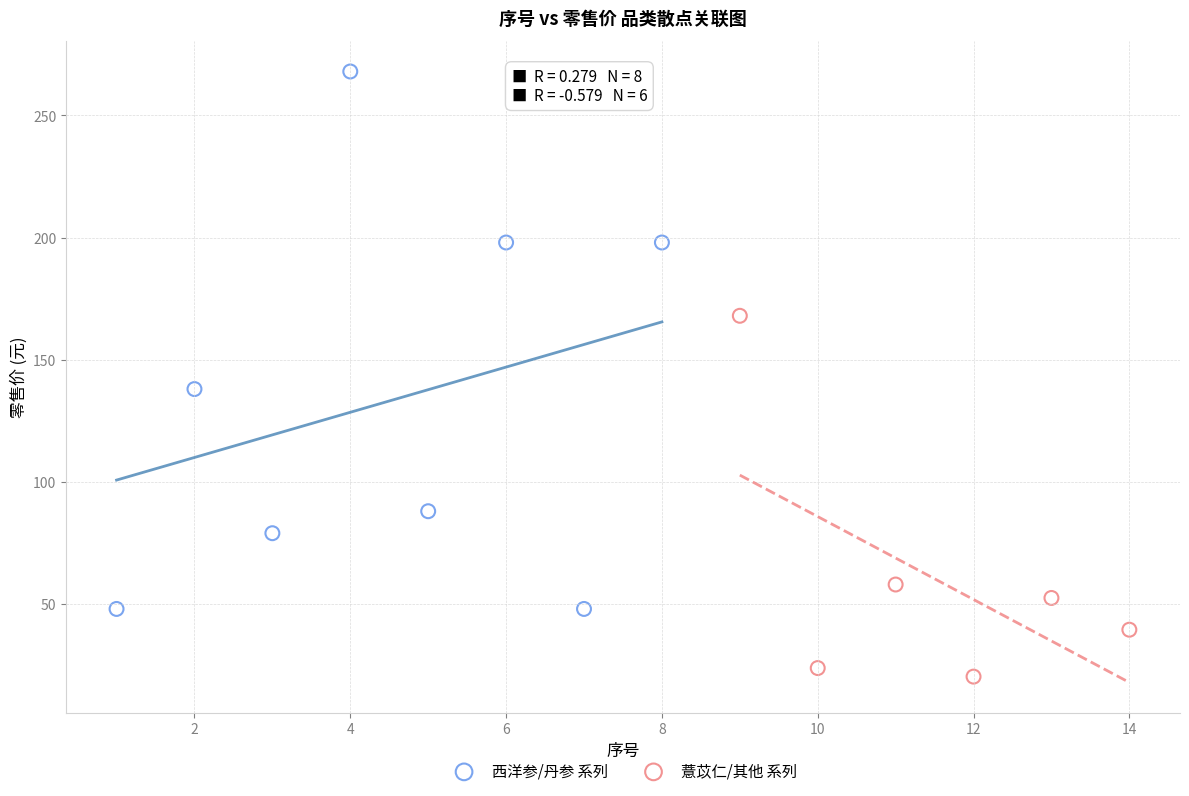

Which series has the widest spread of Y values?

西洋参/丹参 系列